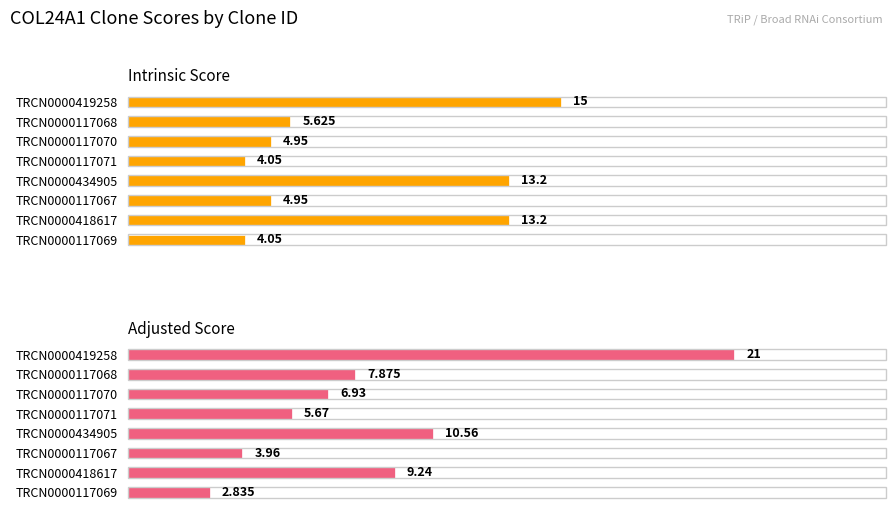

True or false: Adjusted Score has a value of 5.3 at TRCN0000418617.

False